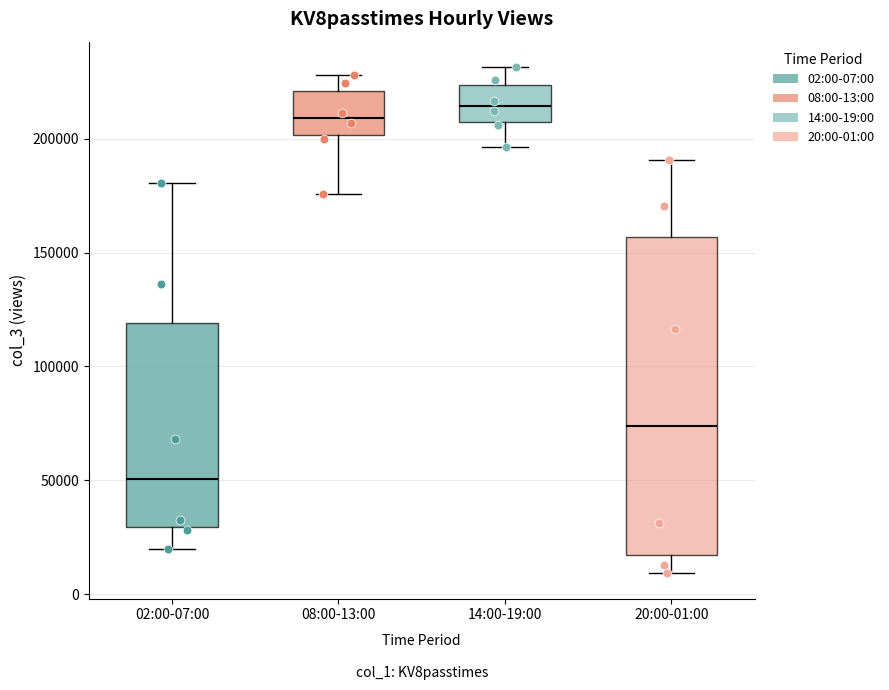

Where is the upper edge of the box for 08:00-13:00 on the y-axis? The values are not printed on the chart, so give them approximately, as read against the axis.

220000